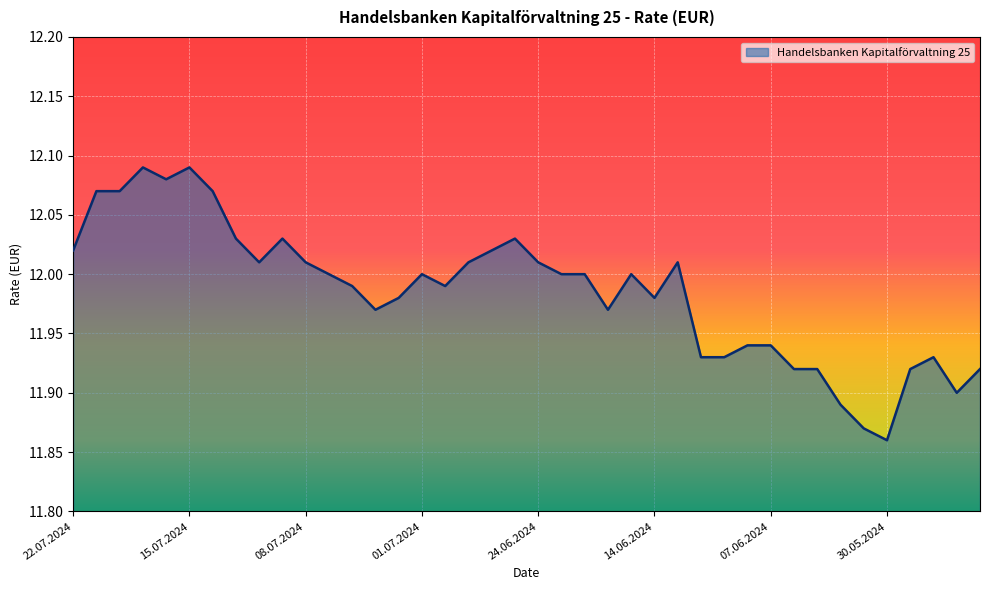

Which category has the highest value across all series?

17.07.2024